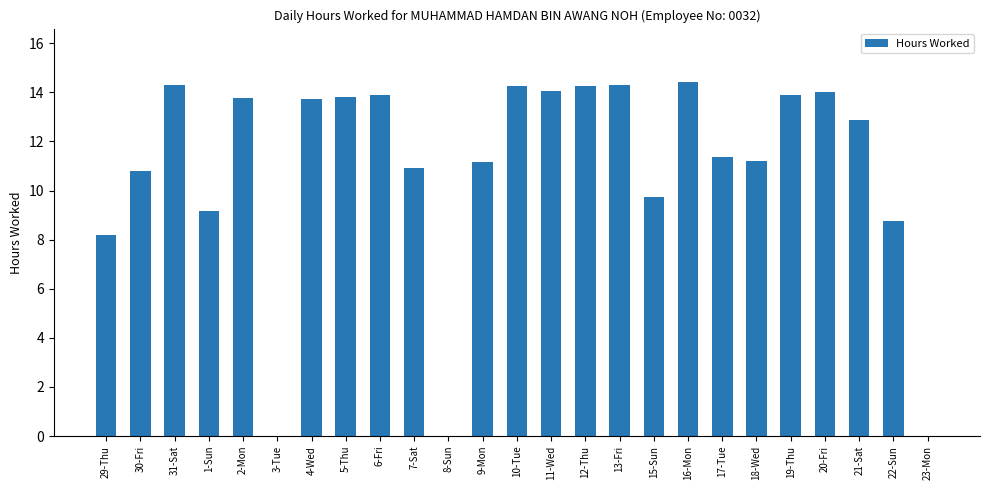

What is the difference between the values at 2-Mon and 3-Tue?

13.8